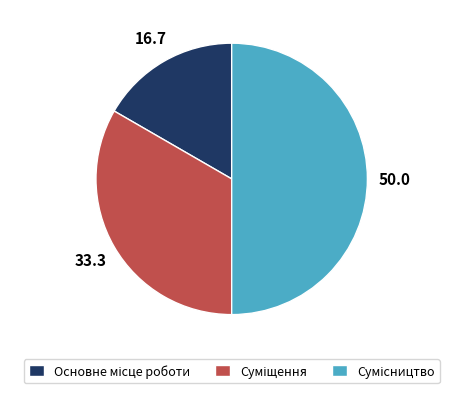

To the nearest percent, what portion does Сумісництво represent?

50%